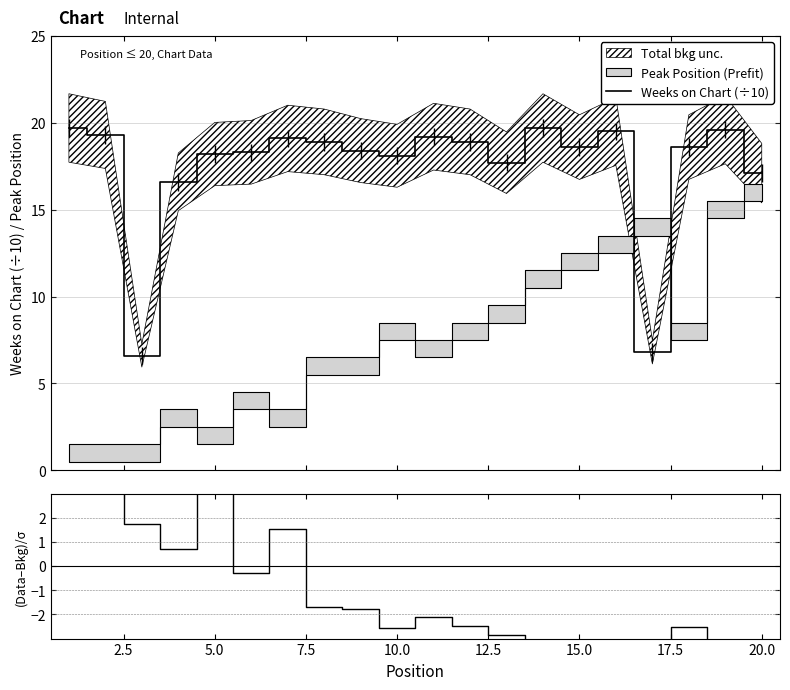

What value does the (Weeks/10 - Peak)/σ series have at 15.0?

-3.3